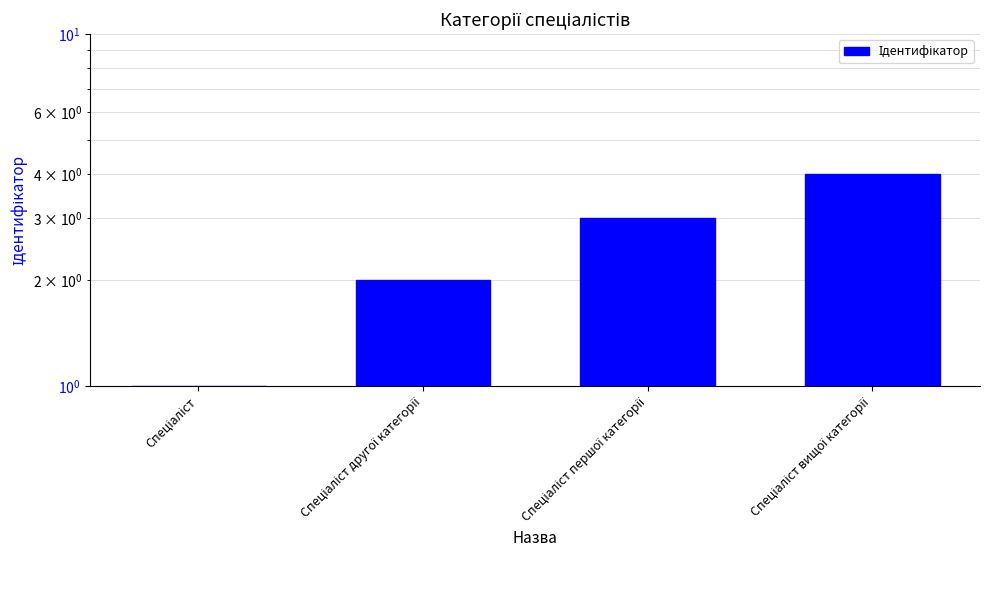

Count the values in the range 2 to 4.

3